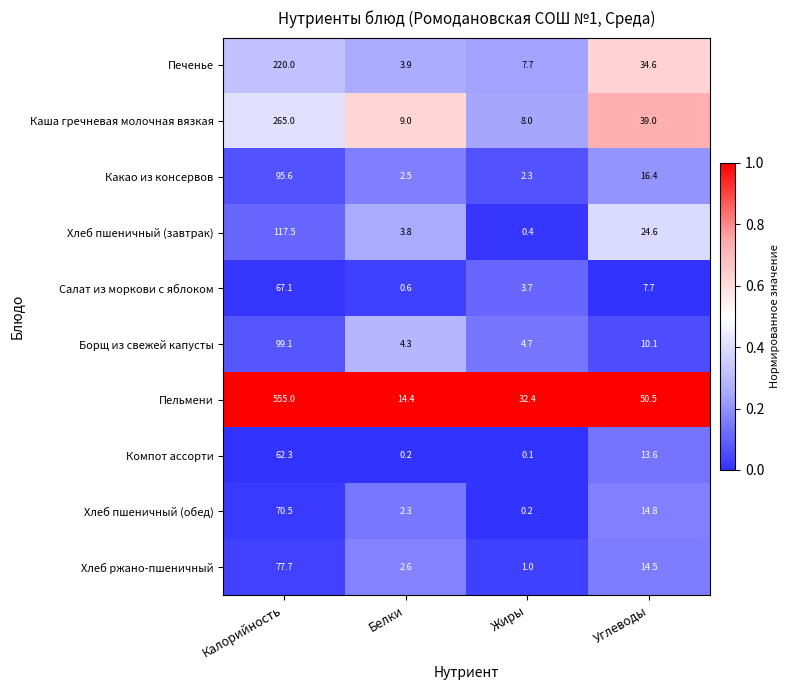

At which label does Компот ассорти first exceed 13?

Калорийность